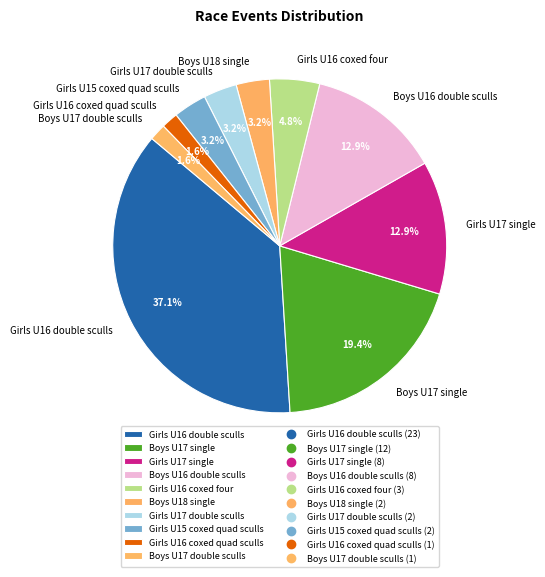

Which category has the biggest portion of the pie?

Girls U16 double sculls